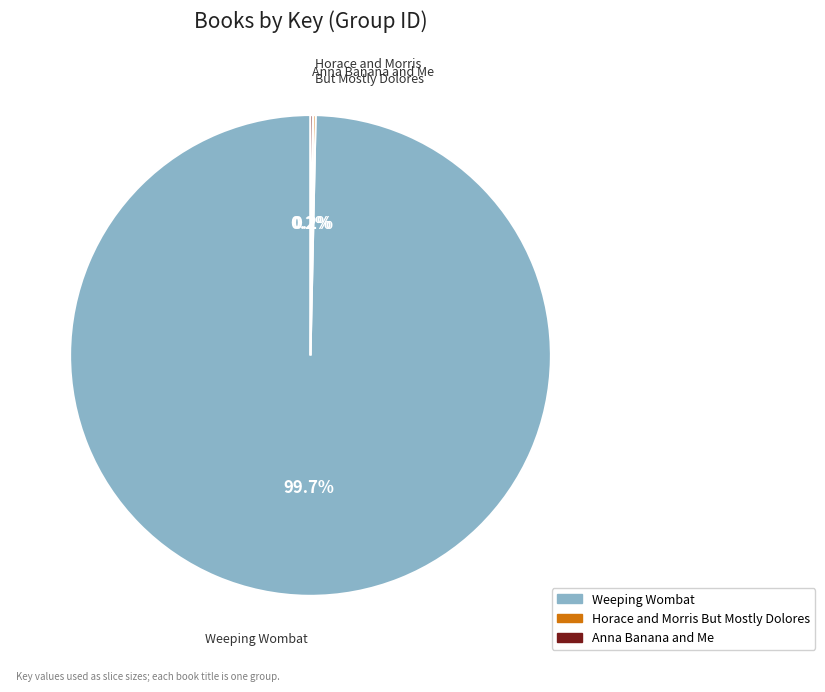

Which category has the biggest portion of the pie?

Weeping Wombat